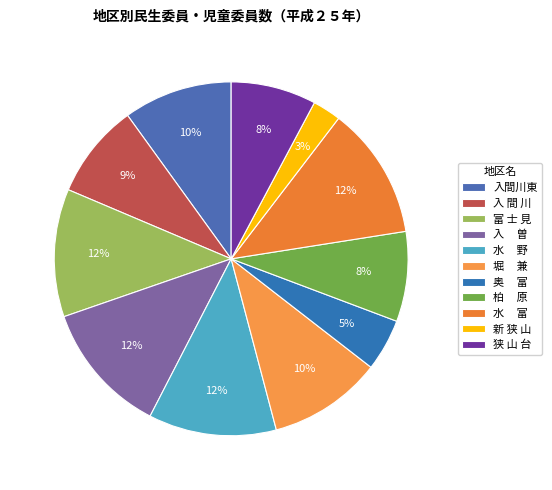

How many slices are in this pie chart?

11